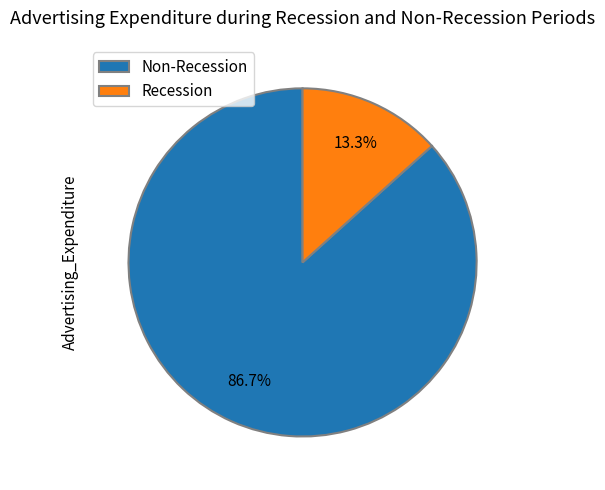

Rank the categories by value from lowest to highest.

Recession, Non-Recession